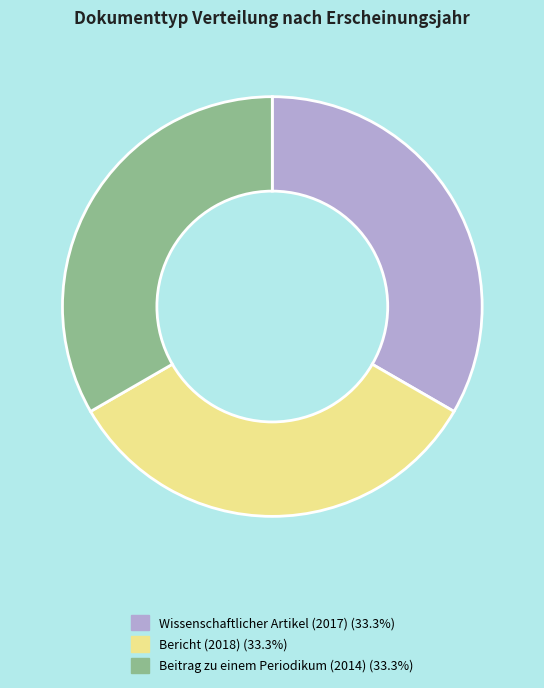

Approximately how many times larger is the value at Wissenschaftlicher Artikel (2017) compared to Beitrag zu einem Periodikum (2014)?

1.0